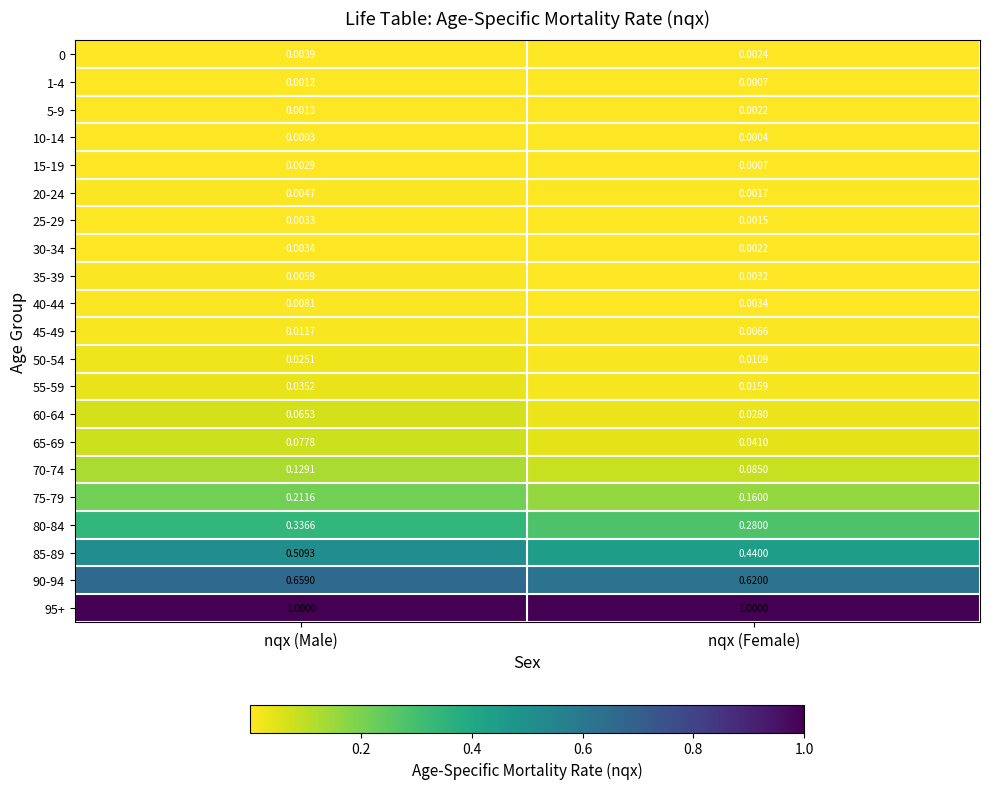

Rank the categories by 60-64 value from highest to lowest.

nqx (Male), nqx (Female)